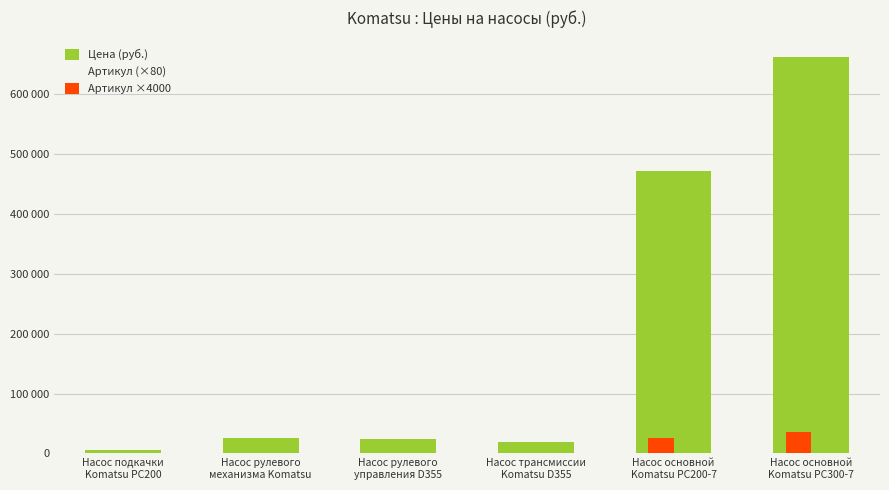

What is the label of the 6th bar from the left?

Насос основной
Komatsu PC300-7